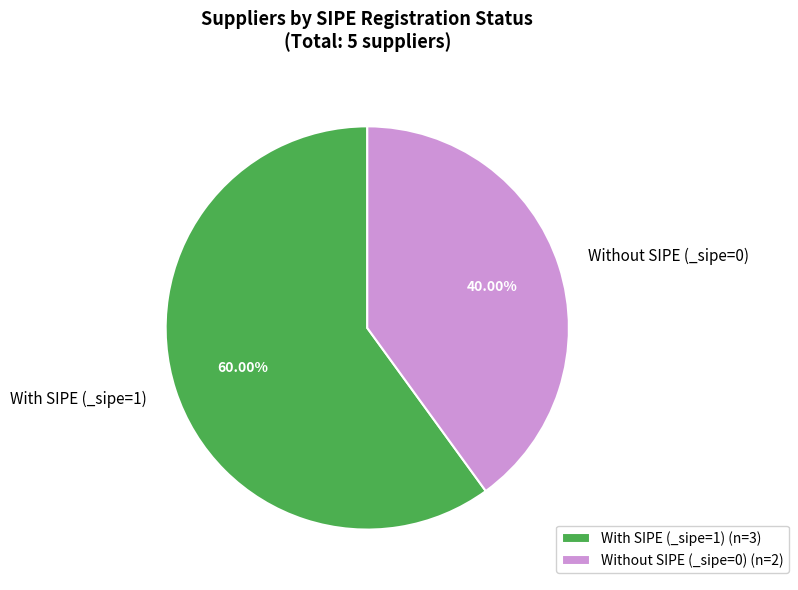

Combined, do Without SIPE (_sipe=0) and With SIPE (_sipe=1) account for over 50%?

Yes